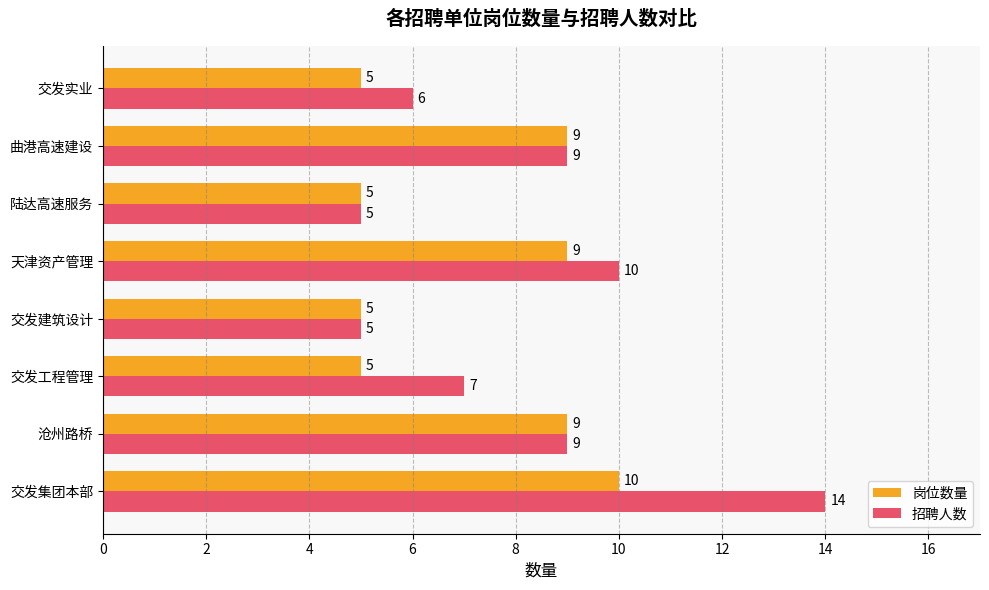

Is it true that 岗位数量 equals 5 at 陆达高速服务?

True